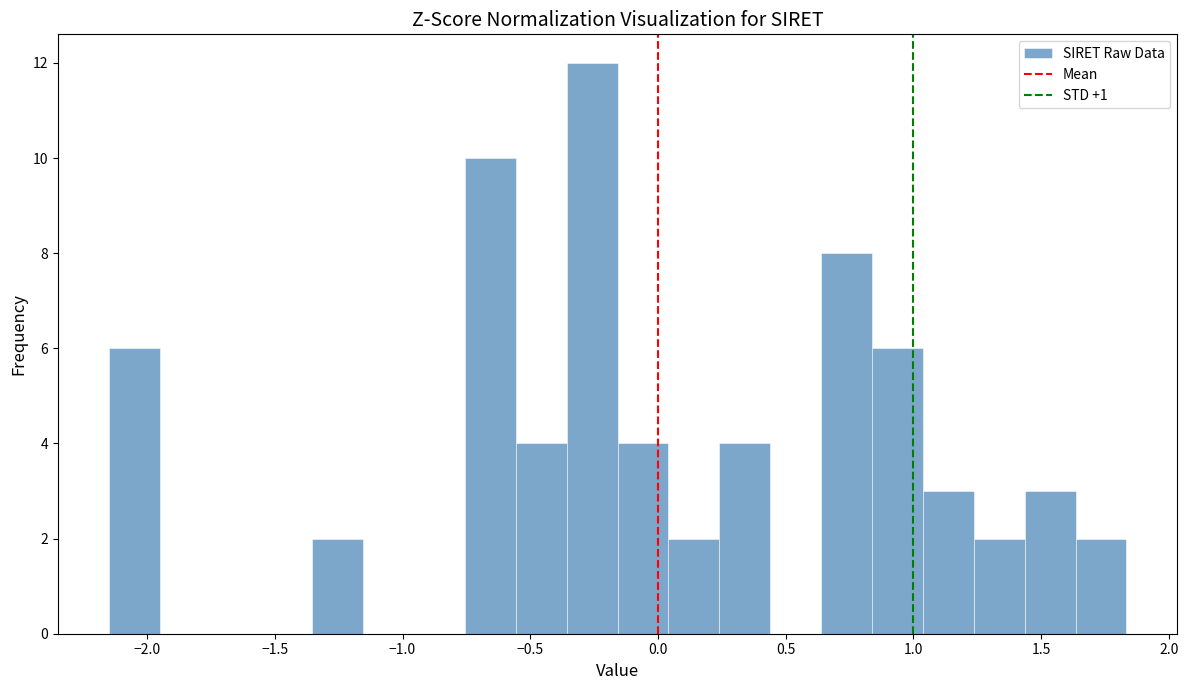

Around what value on the x-axis is the tallest bar? Give the approximate position of its centre, as read against the axis.

-0.25